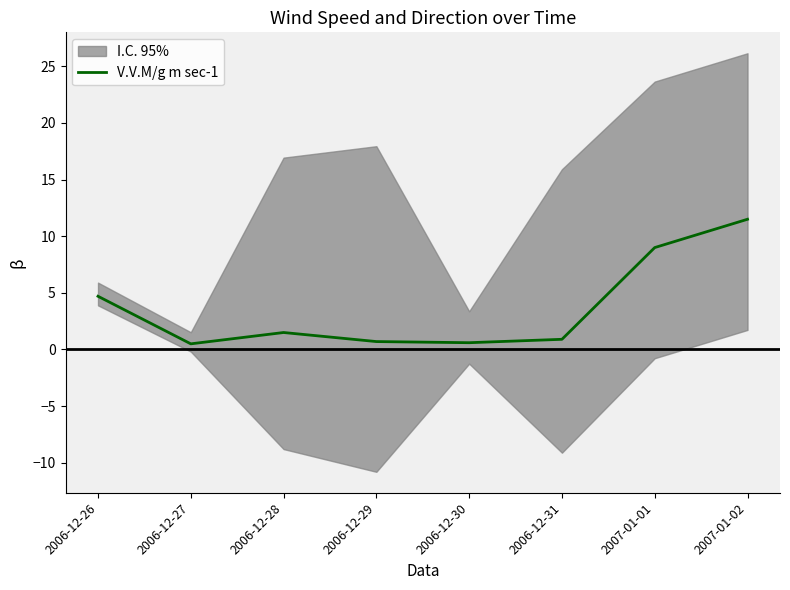

True or false: the data shows 0.5 at 2006-12-27.

True